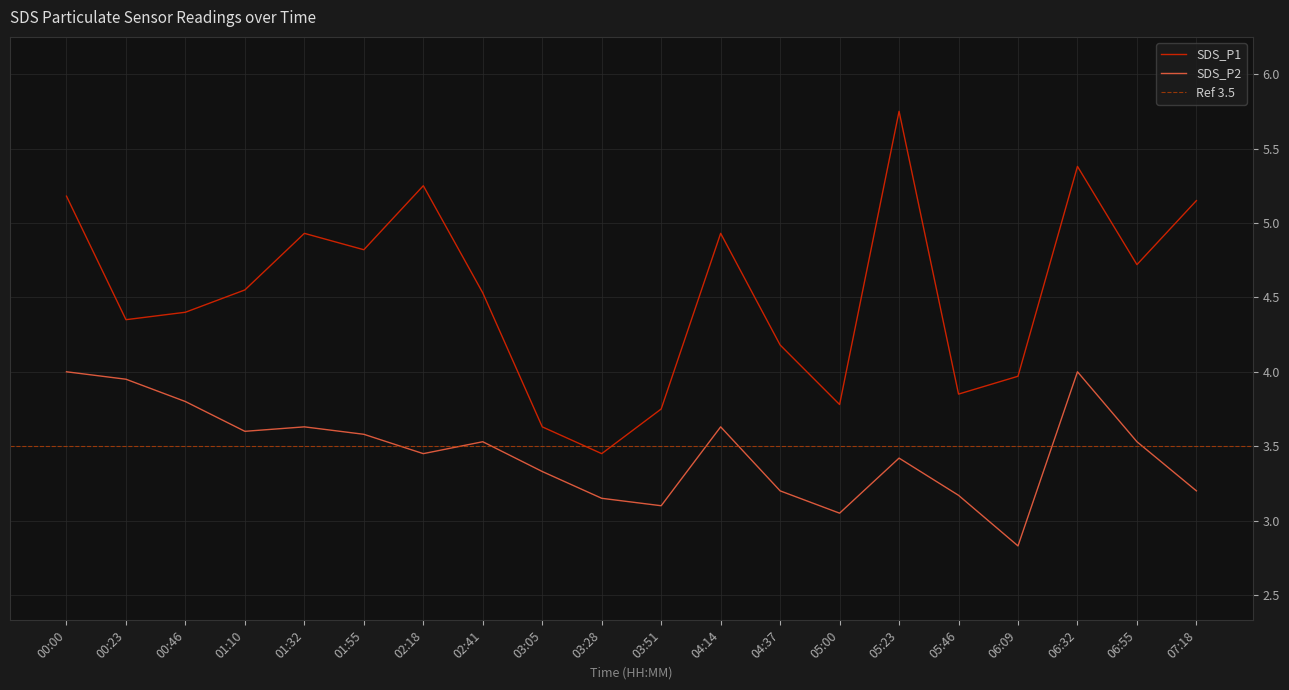

Between 03:05 and 06:32, which series saw the biggest shift?

SDS_P1